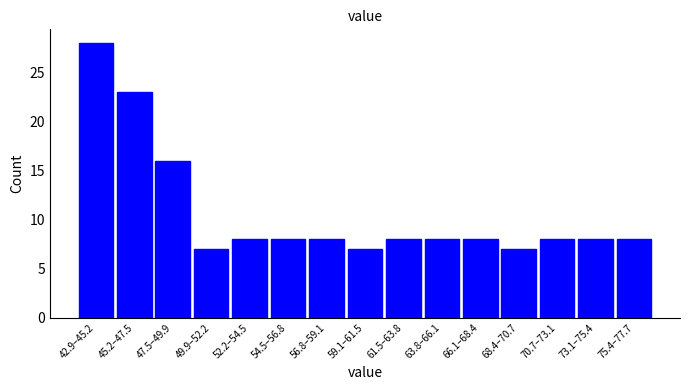

Reading left to right, transcribe all the data shown in this chart.

28	23	16	7	8	8	8	7	8	8	8	7	8	8	8